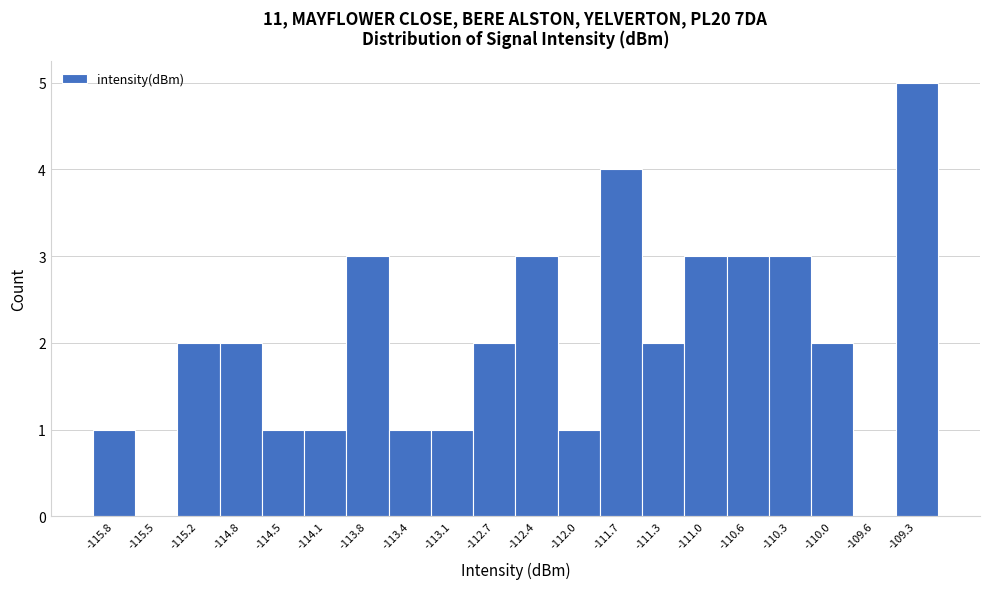

Reading left to right, list every bar in this chart as the range it spans on the x-axis followed by its height. Neither the bar edges nor the heights are printed on the chart, so give them approximately, as read against the axes.

-116.00 to -115.65: 1
-115.65 to -115.35: 0
-115.35 to -115.00: 2
-115.00 to -114.65: 2
-114.65 to -114.30: 1
-114.30 to -113.95: 1
-113.95 to -113.60: 3
-113.60 to -113.25: 1
-113.25 to -112.90: 1
-112.90 to -112.55: 2
-112.55 to -112.20: 3
-112.20 to -111.85: 1
-111.85 to -111.50: 4
-111.50 to -111.15: 2
-111.15 to -110.80: 3
-110.80 to -110.50: 3
-110.50 to -110.15: 3
-110.15 to -109.80: 2
-109.80 to -109.45: 0
-109.45 to -109.10: 5